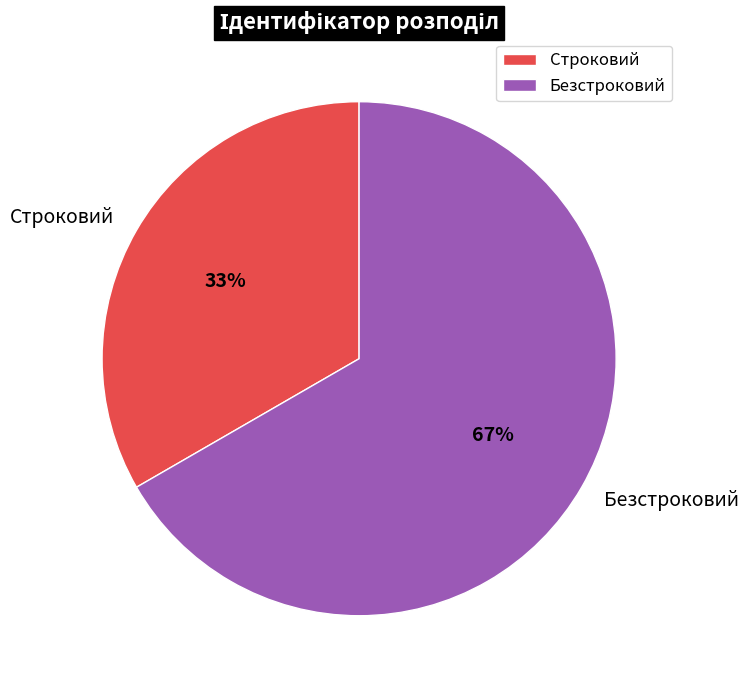

What is the smallest slice in the pie chart?

Строковий